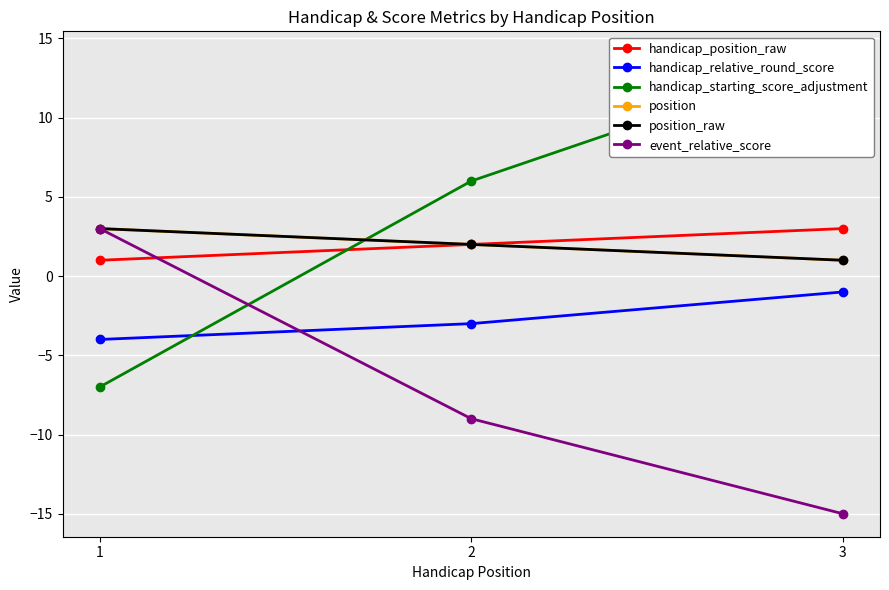

What is the total value across all series at 3?

3